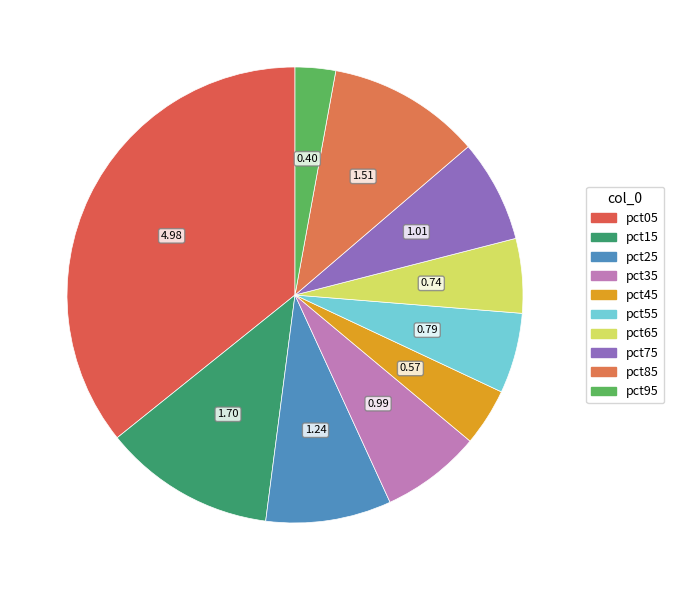

How many slices are in this pie chart?

10